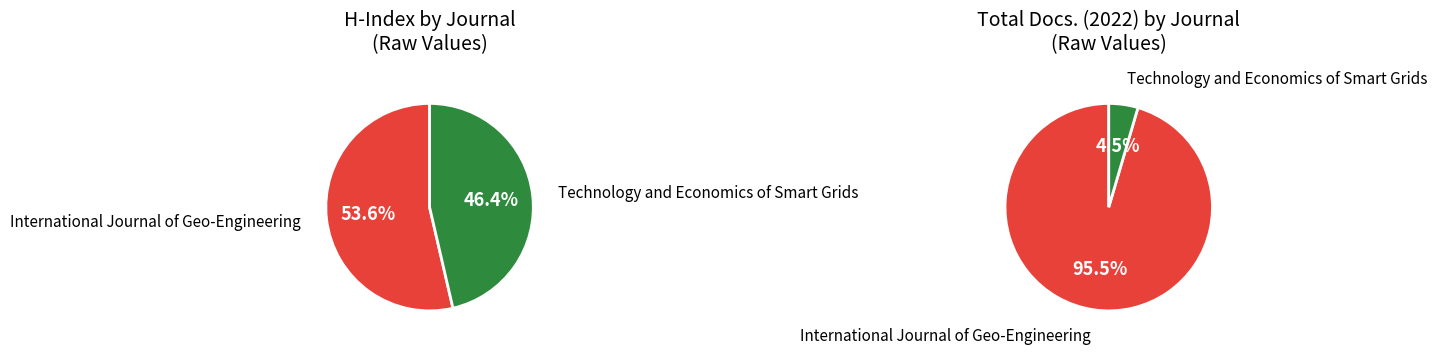

What is the change in value from International Journal of Geo-Engineering to Technology and Economics of Smart Grids?

-71